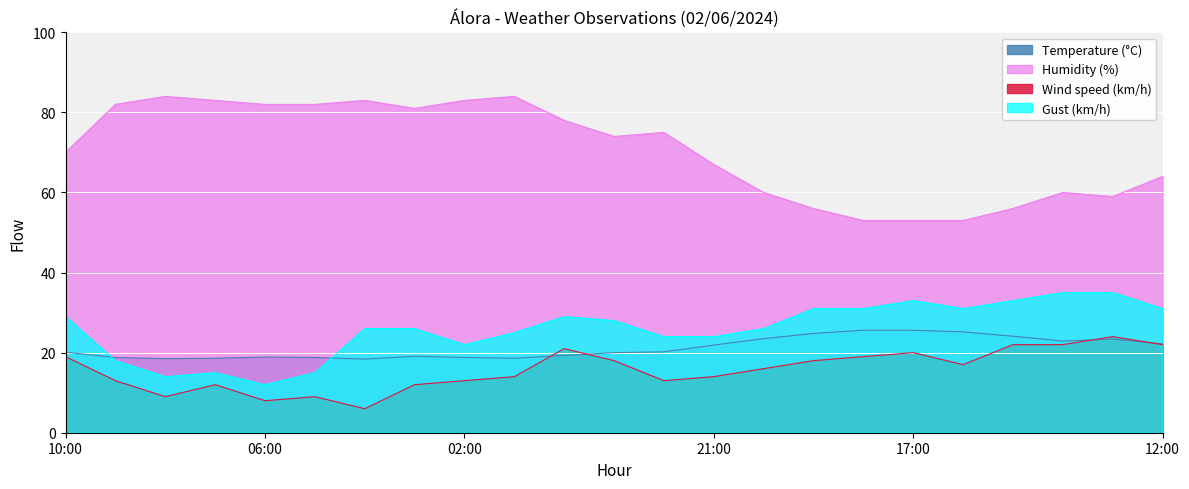

The value of Gust (km/h) at 20:00 is 16.5. True or false?

False